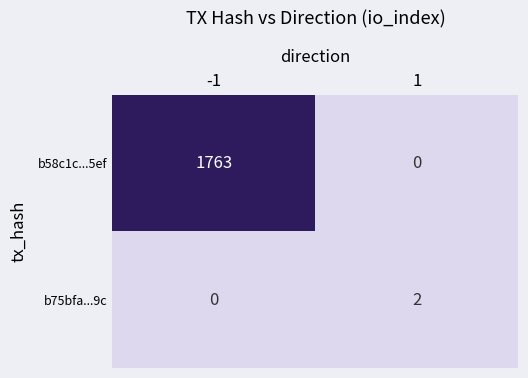

Reading left to right, list all the values displayed in this chart.

b58c1c...5ef: 1763	0
b75bfa...9c: 0	2